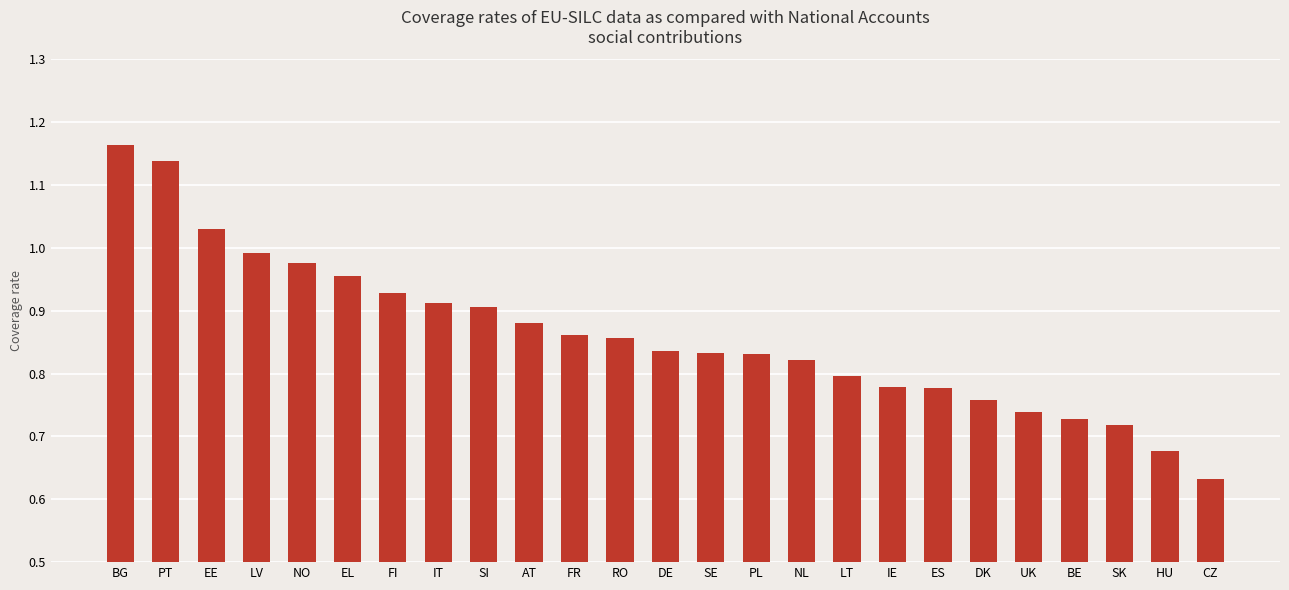

Which has a higher value, SK or DK?

DK